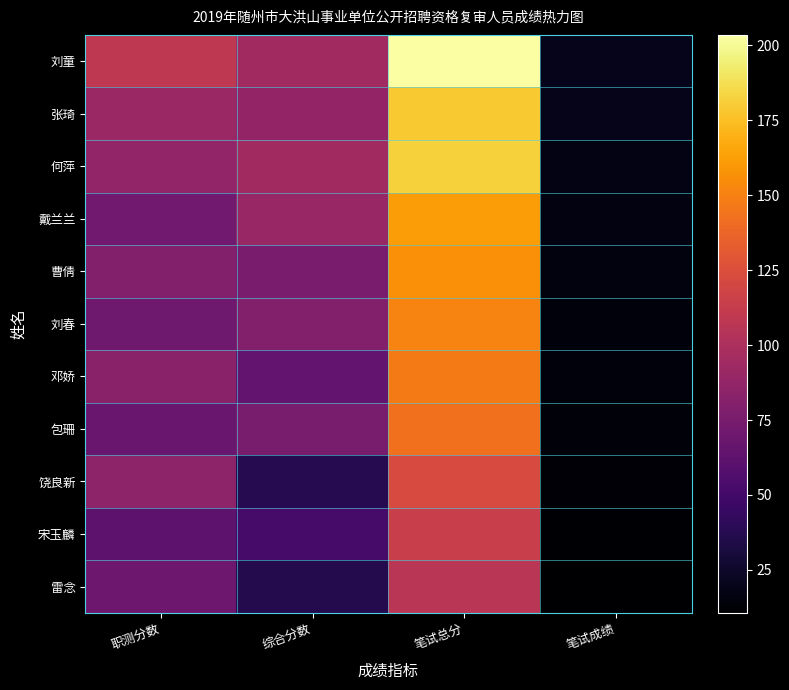

At 综合分数, list the series in order from largest to smallest.

何萍, 刘童, 戴兰兰, 张琦, 刘春, 曹倩, 包珊, 邓娇, 宋玉麟, 饶良新, 雷念